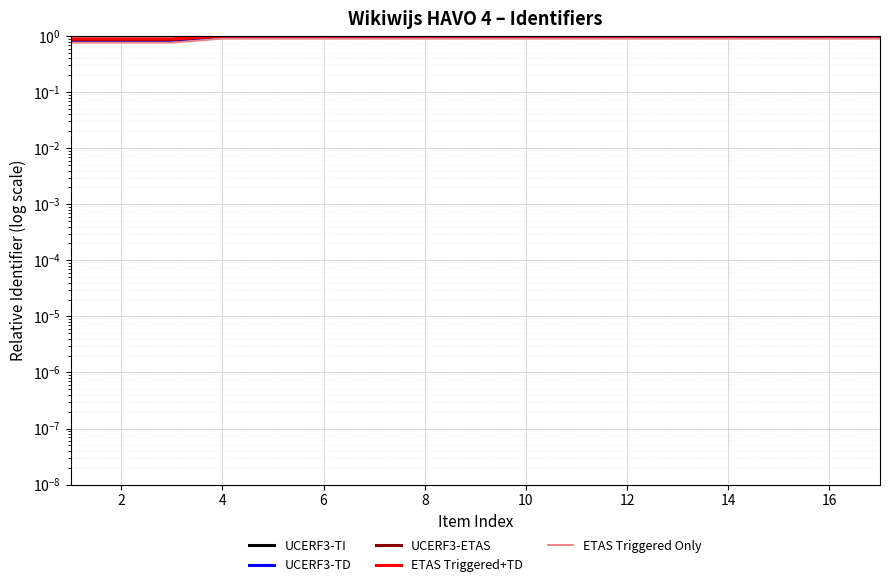

Is it true that UCERF3-ETAS equals 0.5 at 12?

False